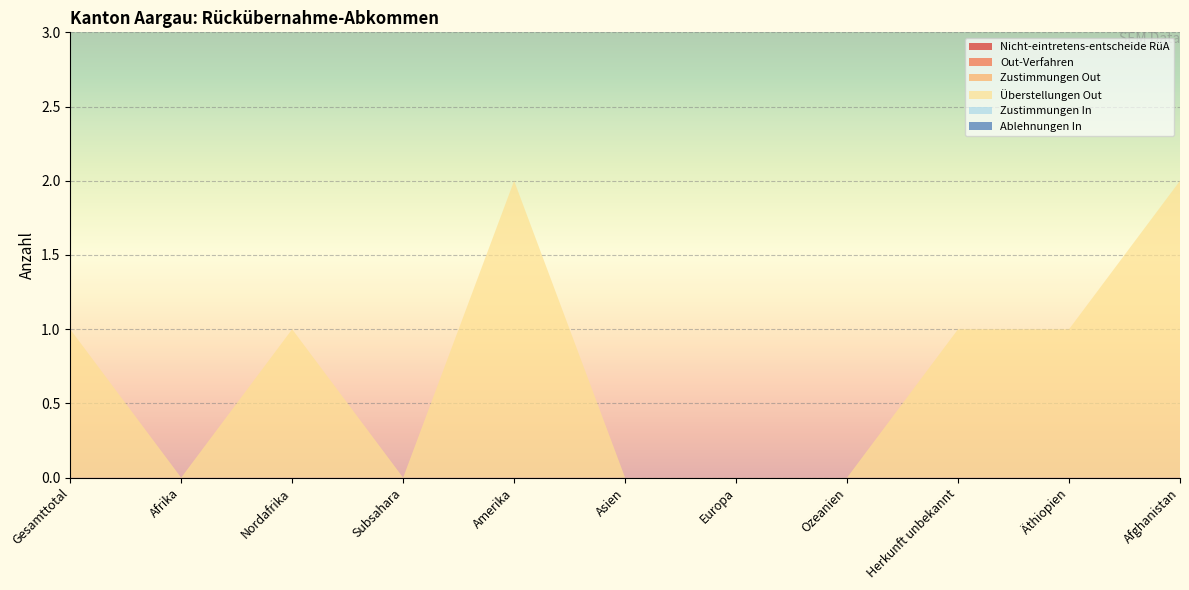

Reading left to right, extract all data points from this chart.

Nicht-eintretens-entscheide RüA: 0	0	0	0	0	0	0	0	0	0	0
Out-Verfahren: 0	0	0	0	0	0	0	0	0	0	0
Zustimmungen Out: 0	0	0	0	0	0	0	0	0	0	0
Überstellungen Out: 1	0	1	0	2	0	0	0	1	1	2
Zustimmungen In: 0	0	0	0	0	0	0	0	0	0	0
Ablehnungen In: 0	0	0	0	0	0	0	0	0	0	0